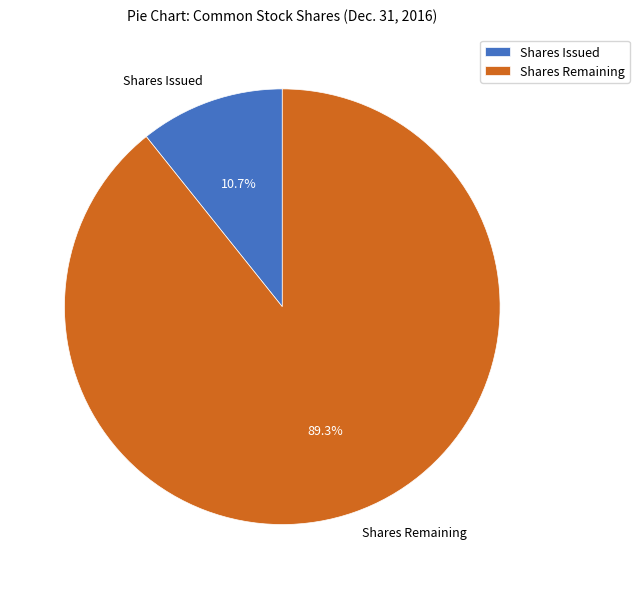

Does Shares Remaining represent more than half of the total?

Yes